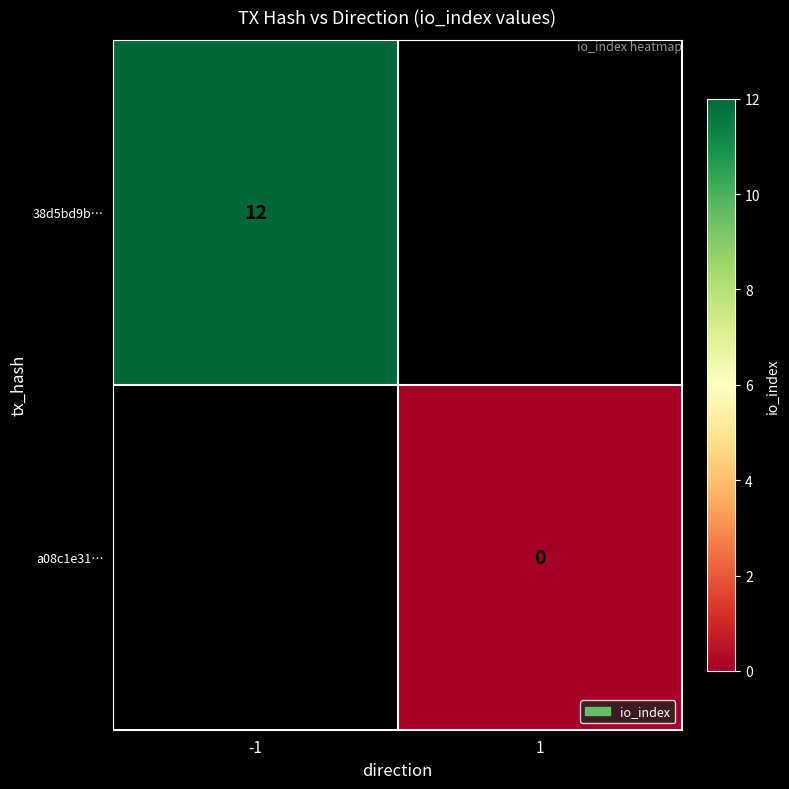

How many series are shown in this chart?

2